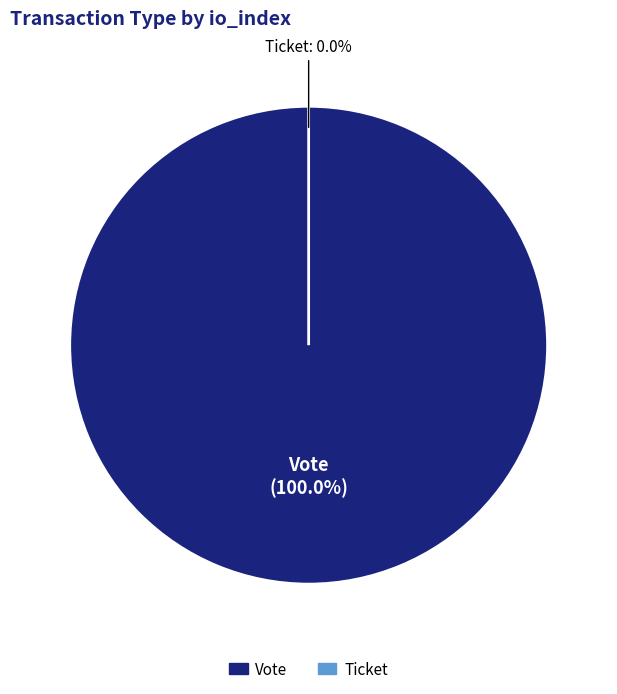

How many segments does this pie chart have?

2